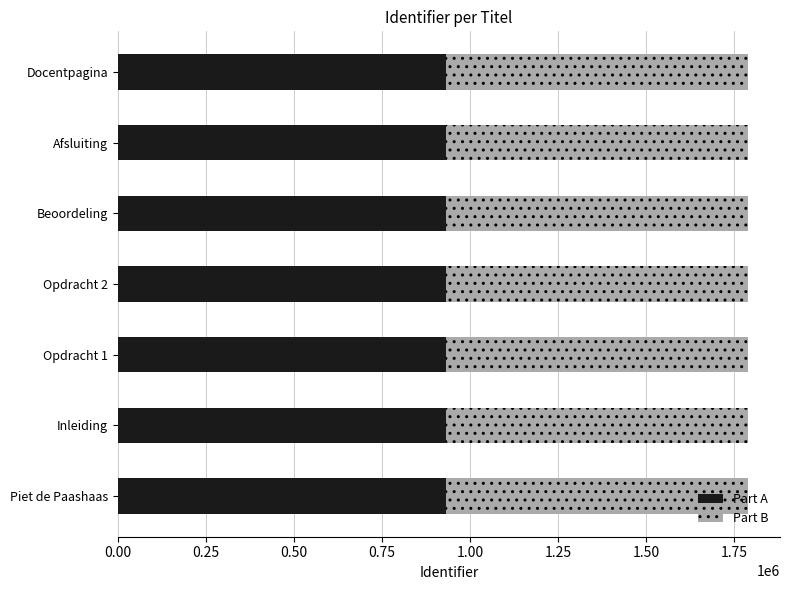

What is the total value across all series at Opdracht 1?

1790034.0